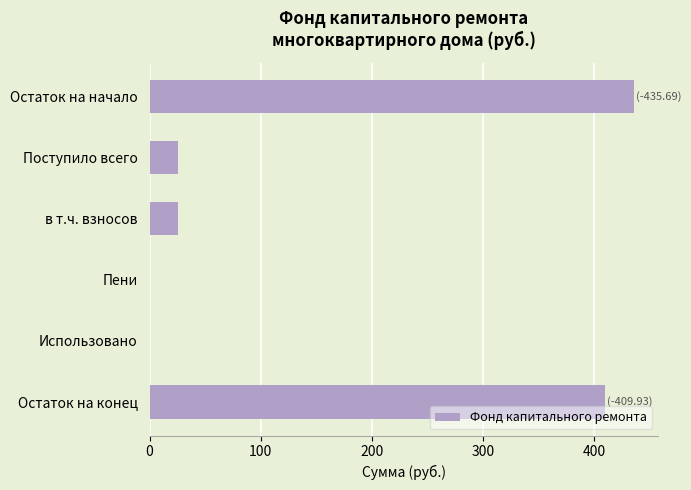

Are the bars horizontal?

Yes